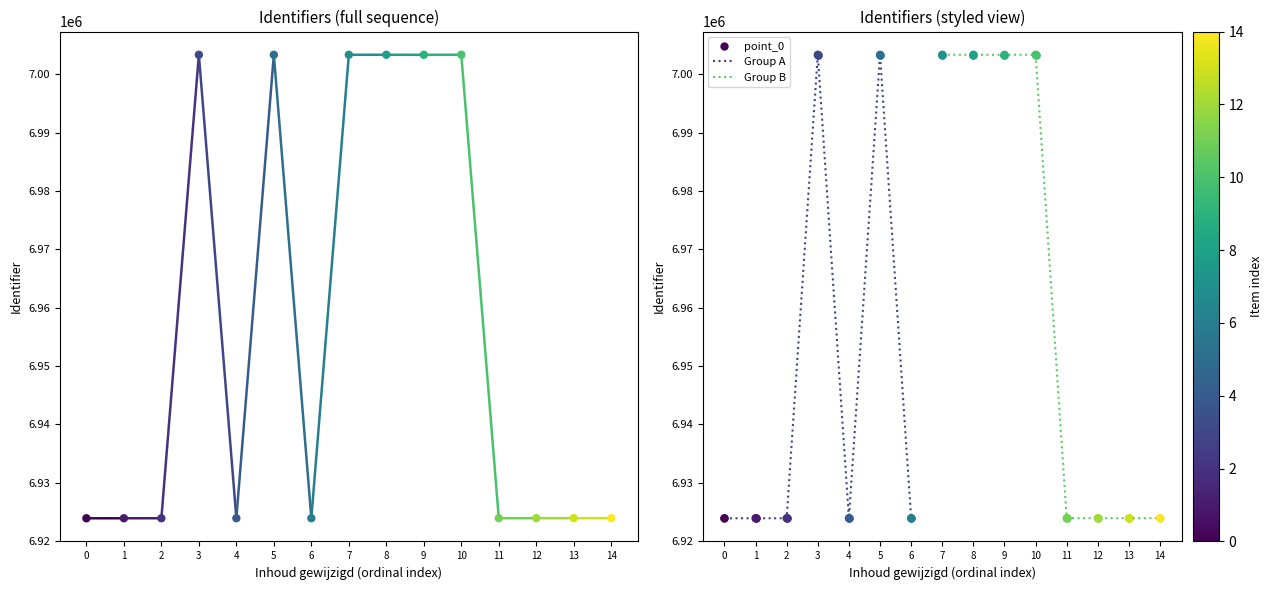

What is the highest value of the Group A series?

7003362